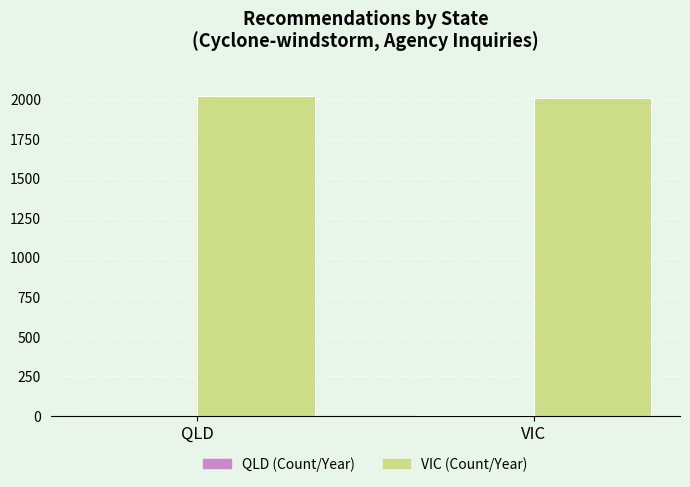

What is the greatest value displayed?

2017